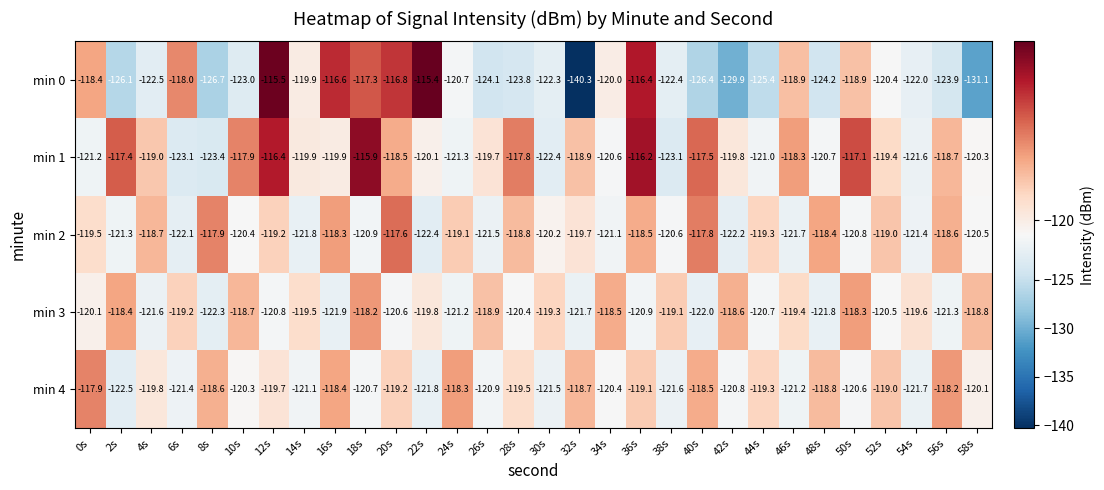

What is the sum of the min 0 values at 2s and 48s?

-250.3